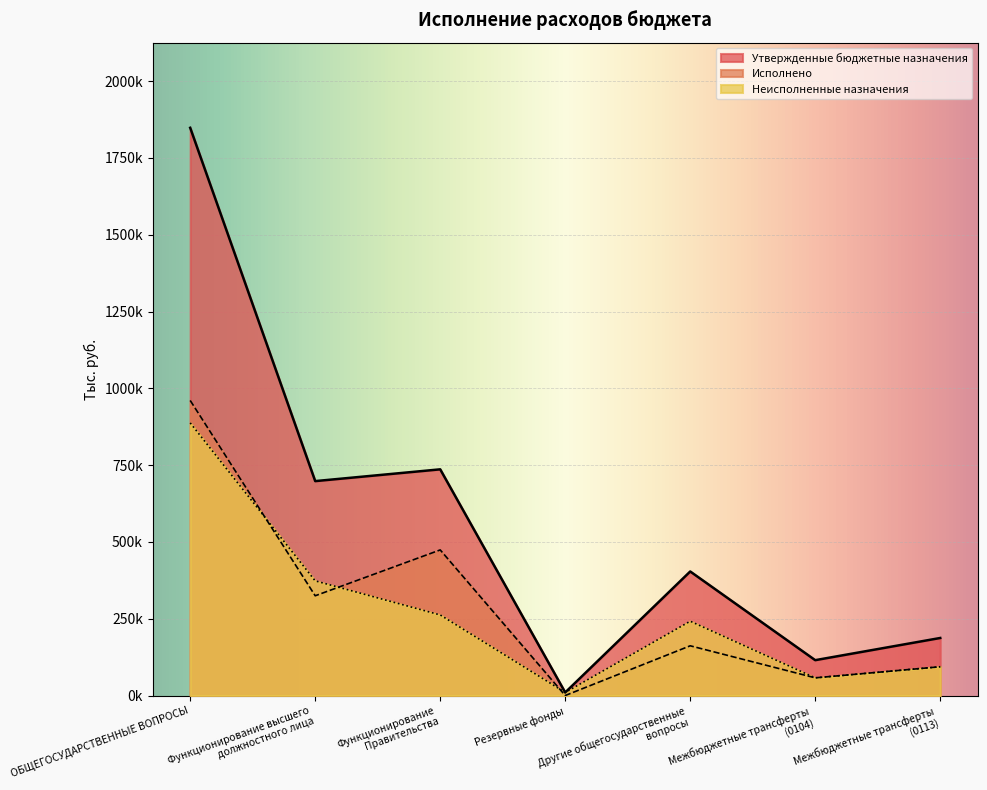

What is the average value of the Утвержденные бюджетные назначения series?

571212.6